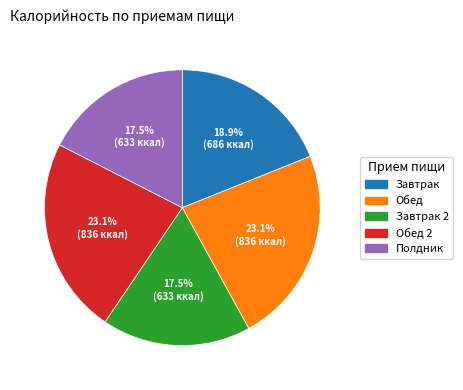

Count the number of slices in the pie.

5